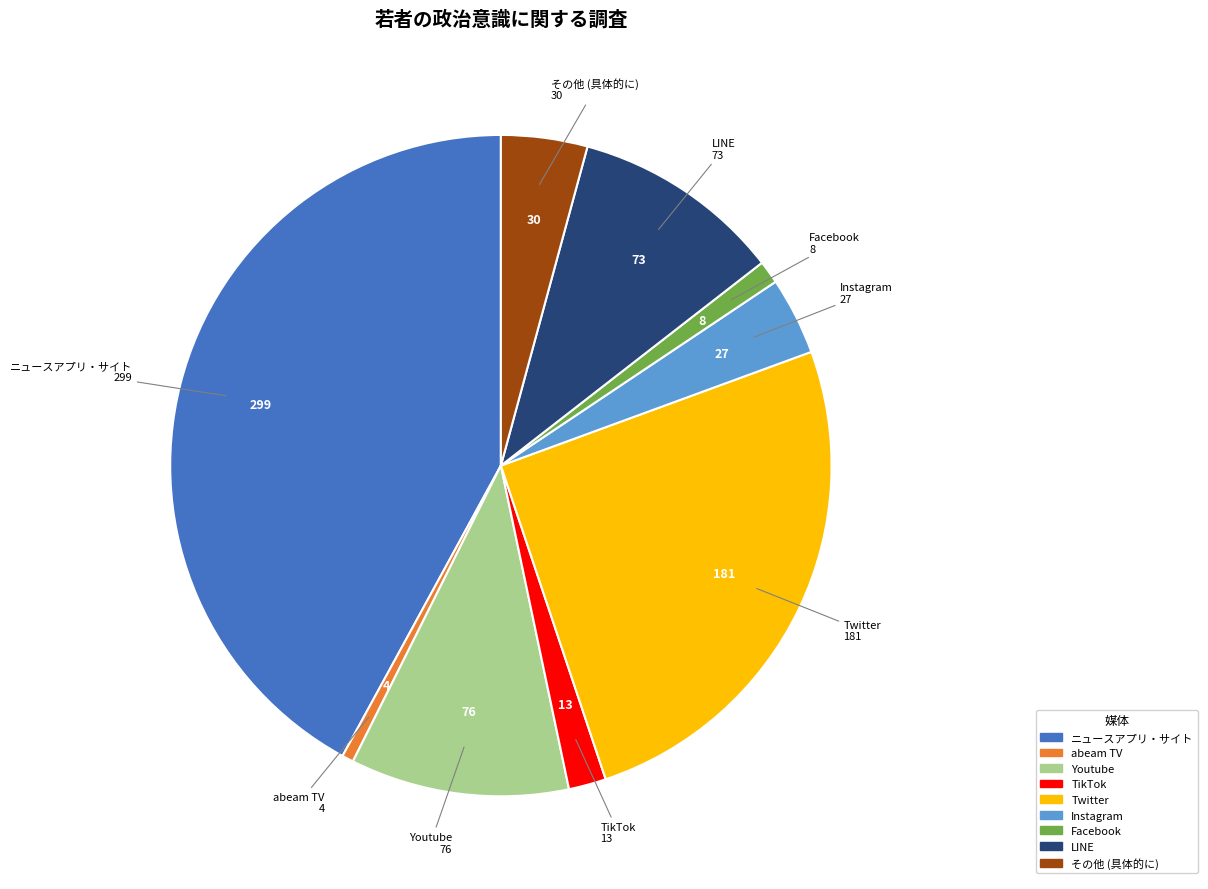

Is the sum of ニュースアプリ・サイト and abeam TV greater than half?

No